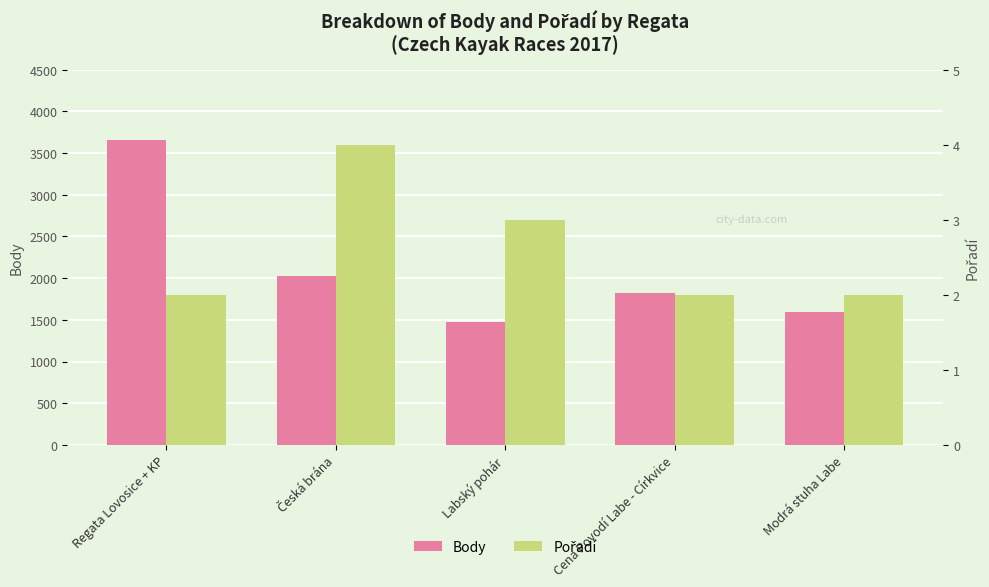

Which series has the widest spread of values?

Body